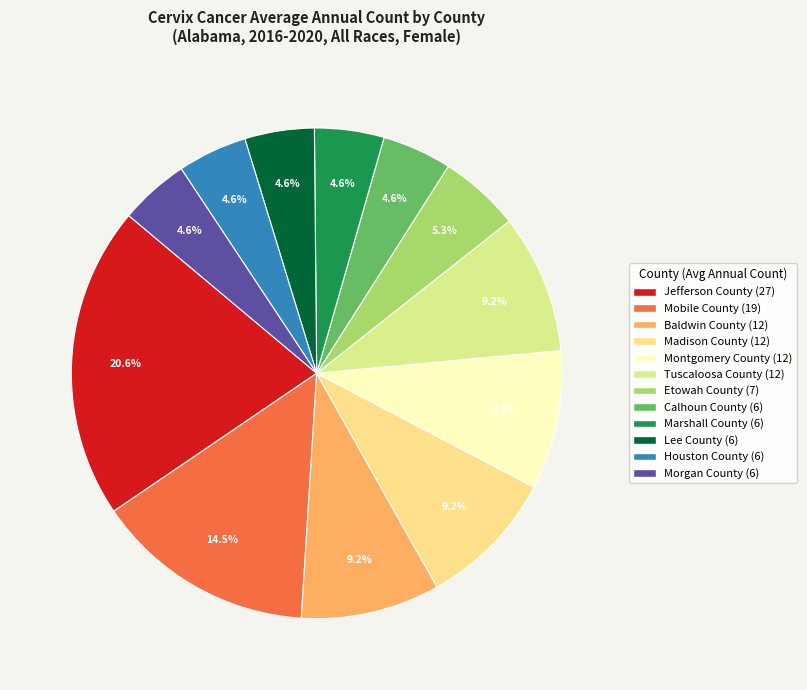

What percentage is the Jefferson County slice, to the nearest percent?

21%